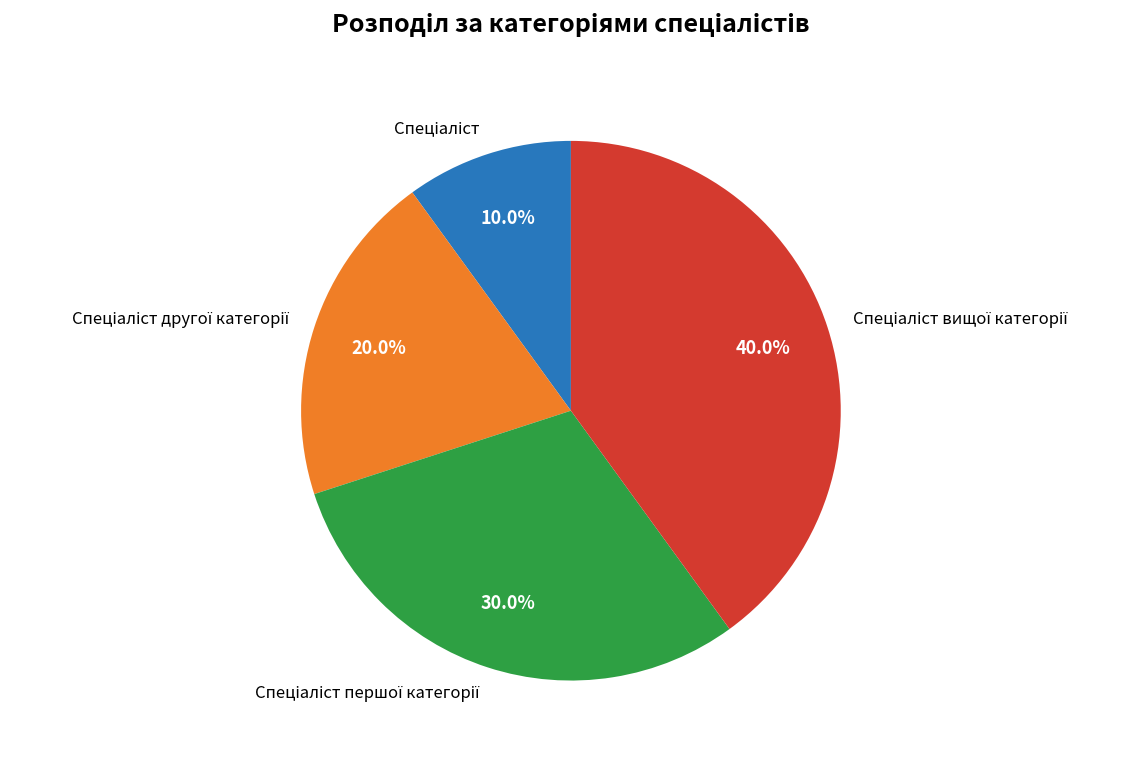

Does any single category account for the majority?

No